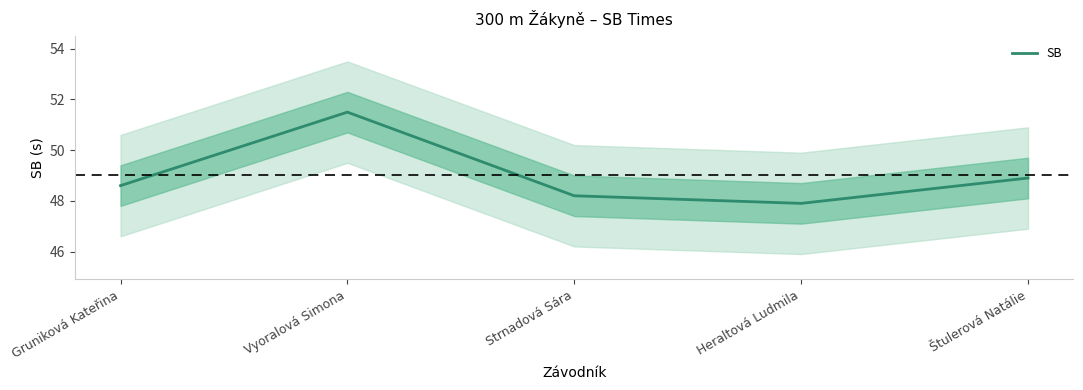

What is the difference between the maximum and second lowest values?

3.3